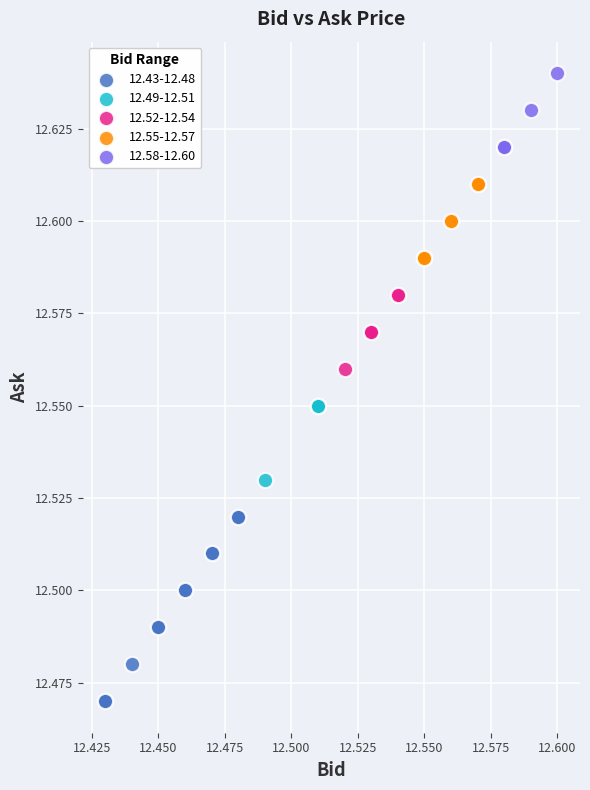

Which series reaches the minimum Y coordinate?

12.43-12.48